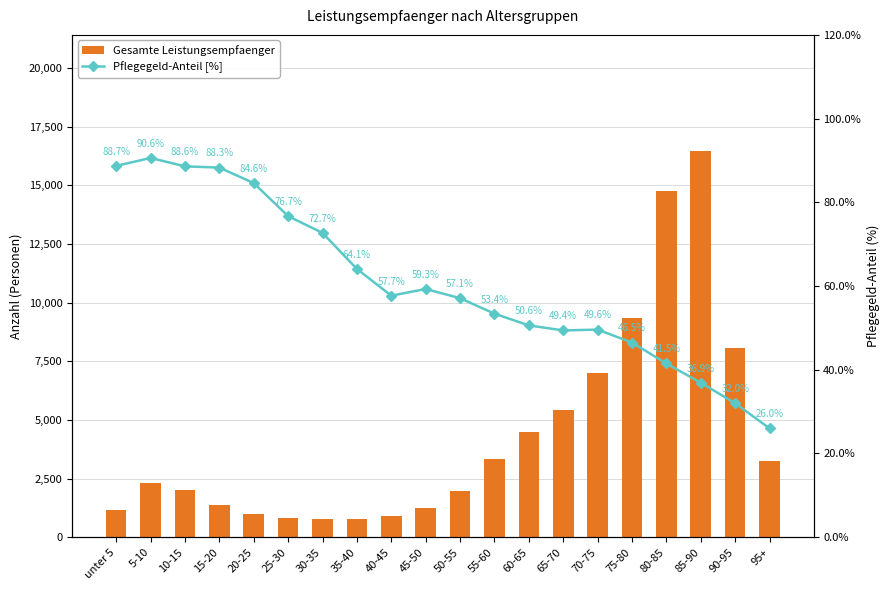

How many data points in Pflegegeld-Anteil [%] are above 57?

11